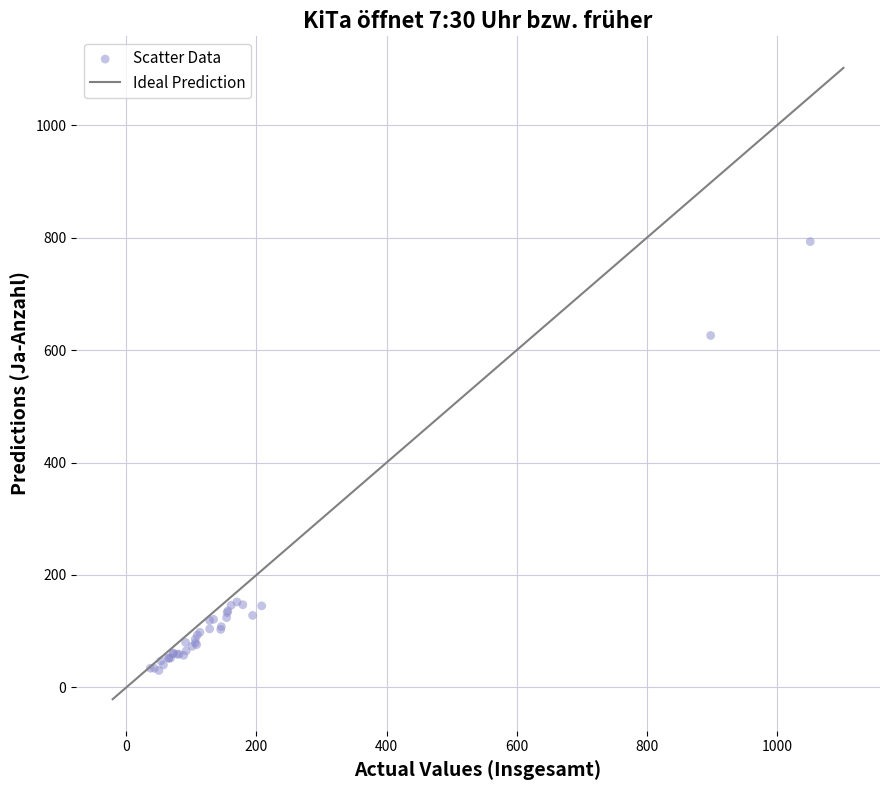

What Y value in the scatter plot is closest to 411?

626